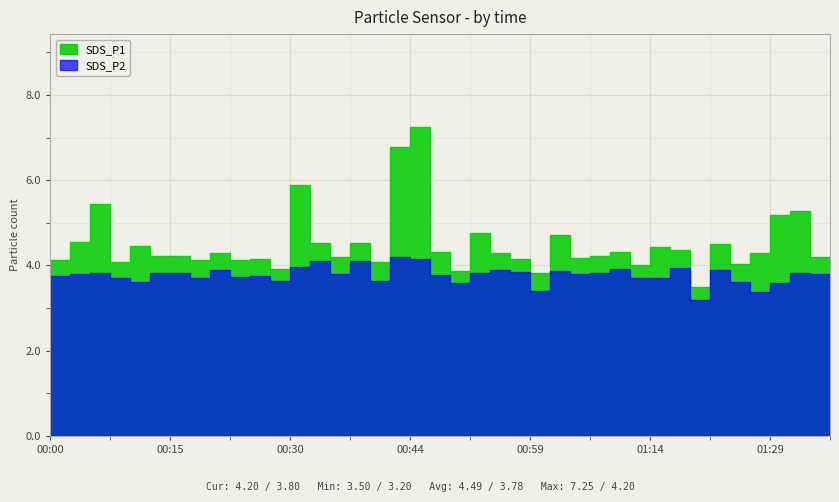

Which label corresponds to the smallest value in the chart?

01:21